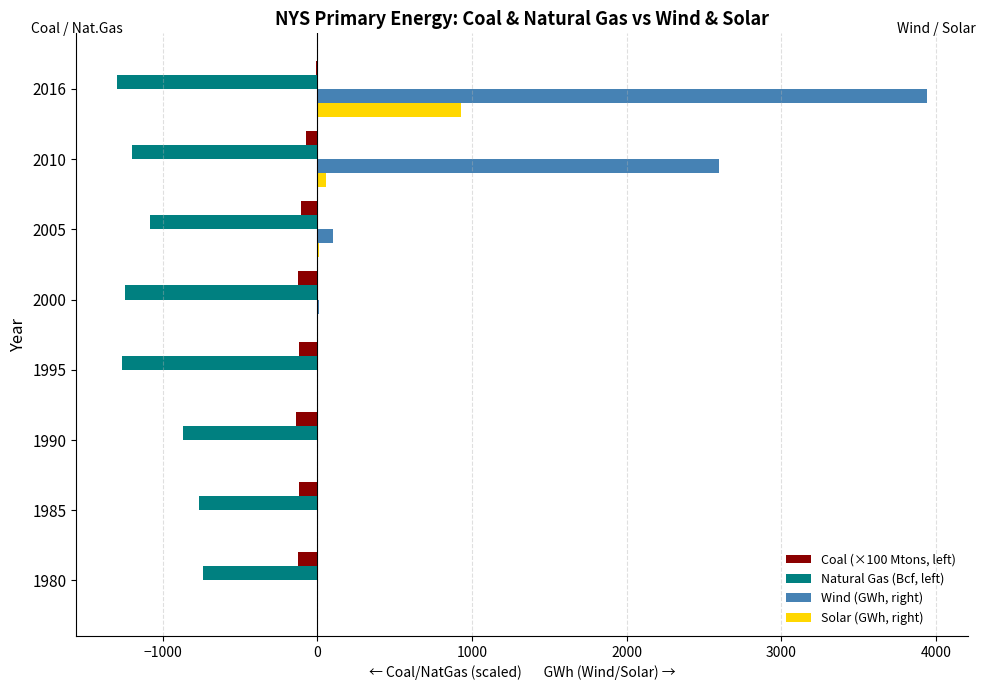

What are all the series names shown in the legend?

Coal (×100 Mtons, left), Natural Gas (Bcf, left), Wind (GWh, right), Solar (GWh, right)